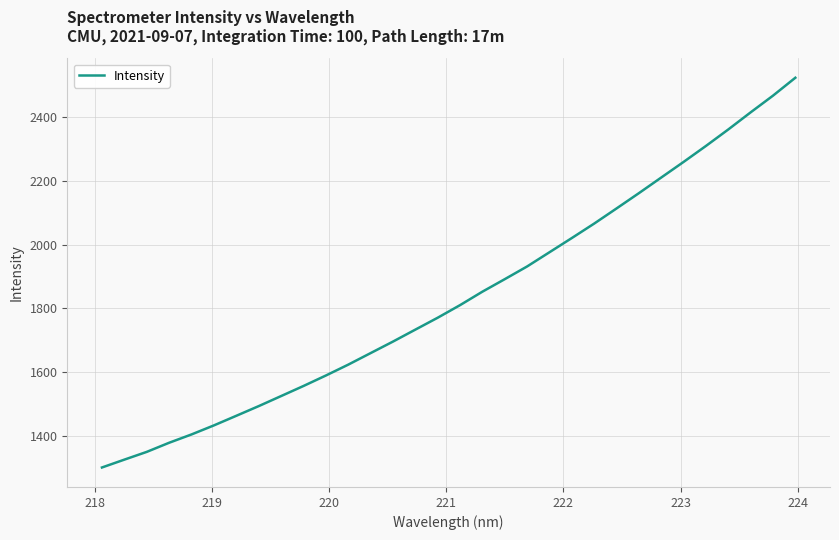

What is the maximum value shown in the chart?

2522.5